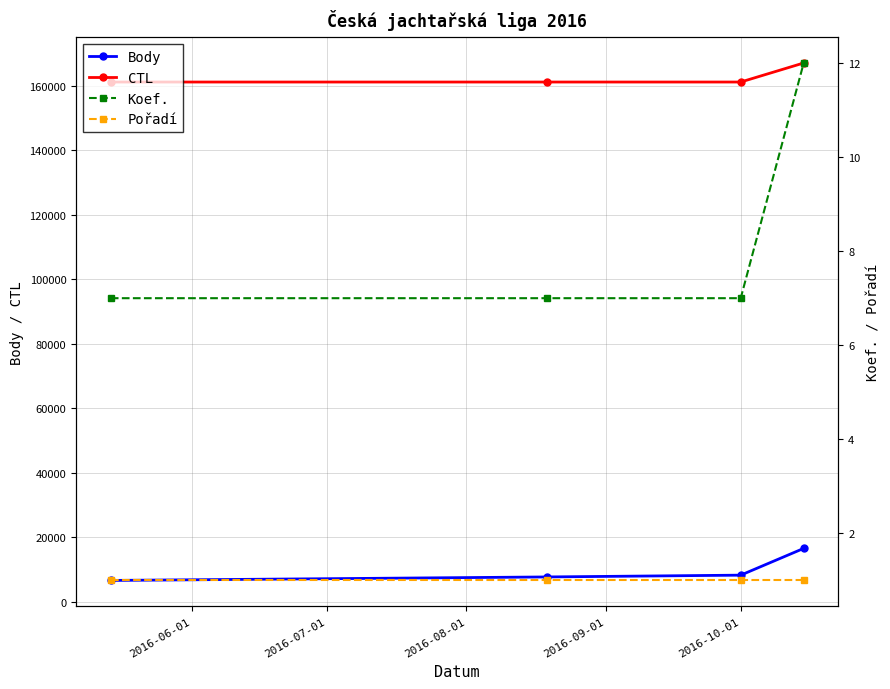

True or false: CTL and Body intersect in this chart.

False